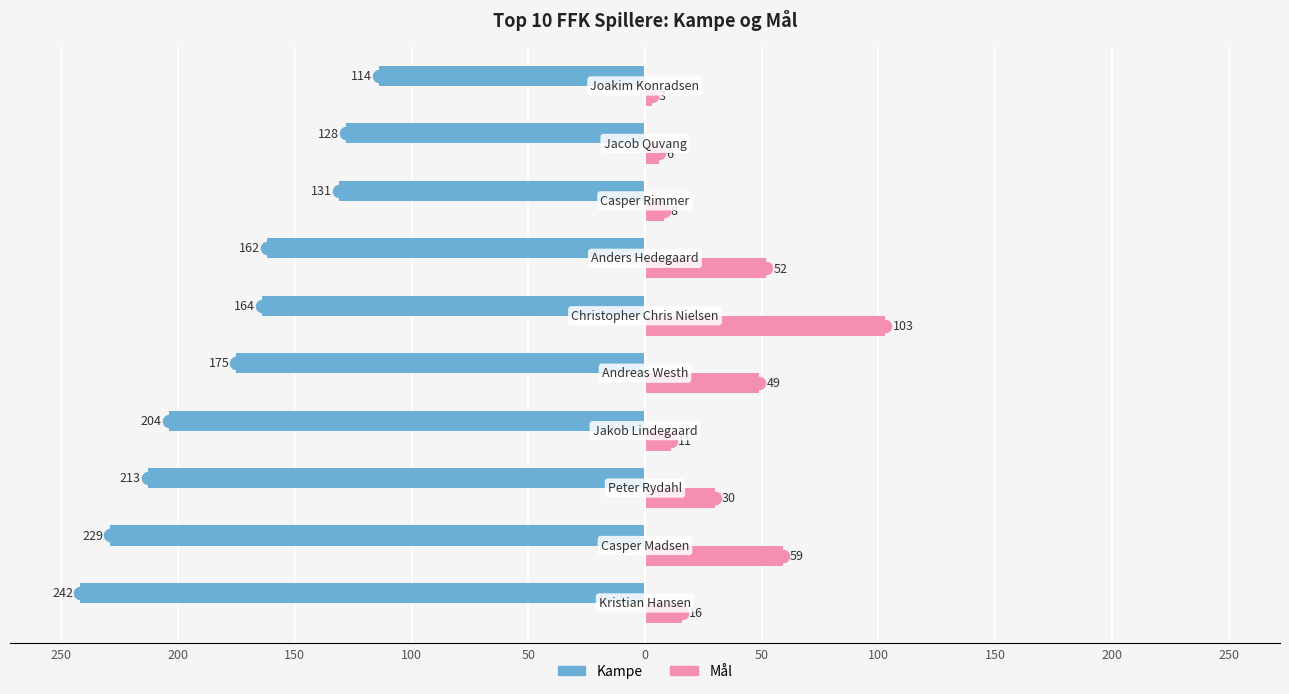

Which series has the largest Y range (max minus min)?

Kampe